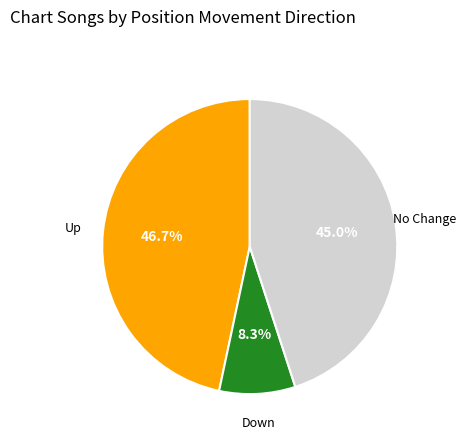

Is there a majority slice in this chart?

No